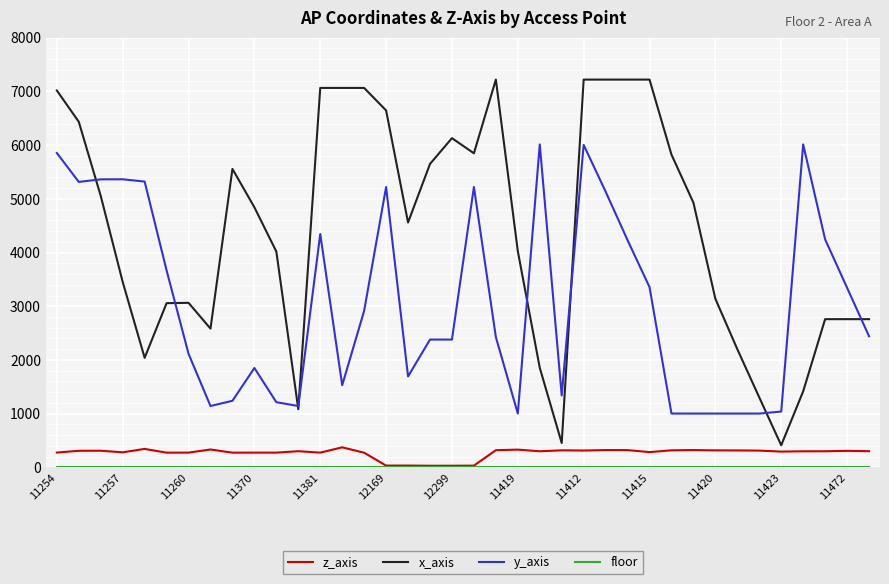

Which series has the widest spread of values?

x_axis